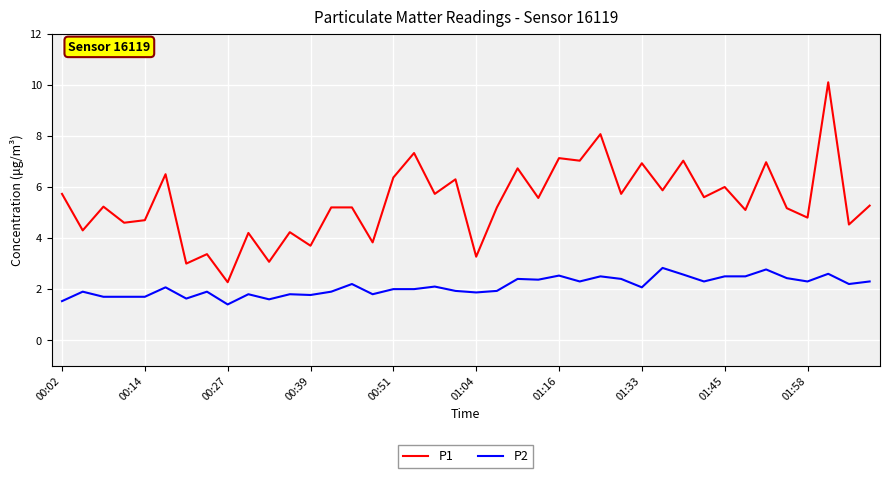

Rank the series by their average value, from lowest to highest.

P2, P1